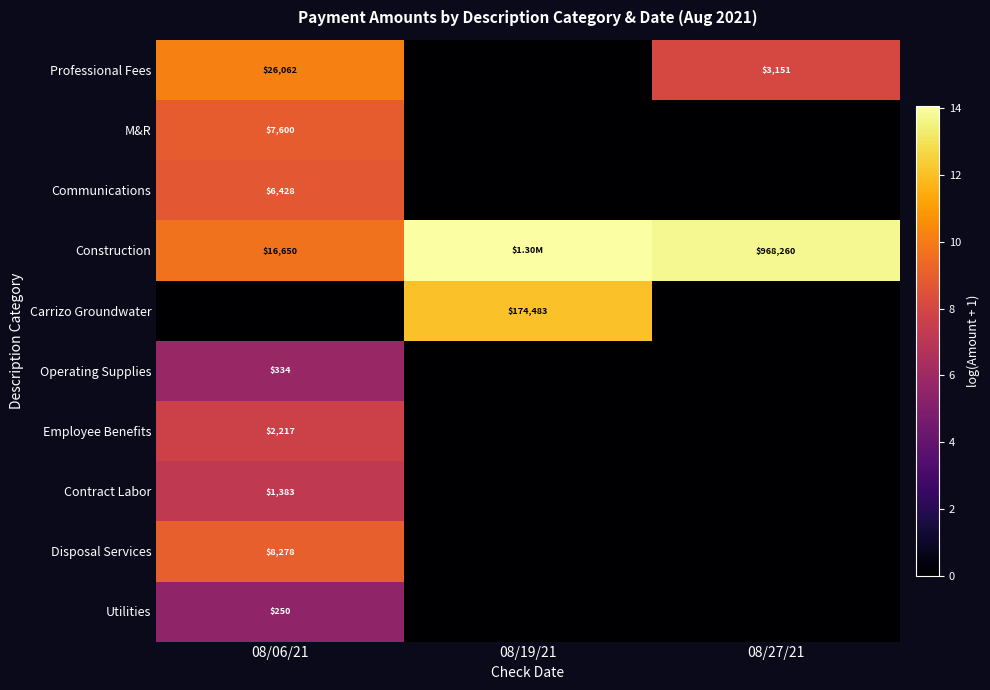

Which has a higher value, 08/27/21 or 08/19/21?

08/27/21